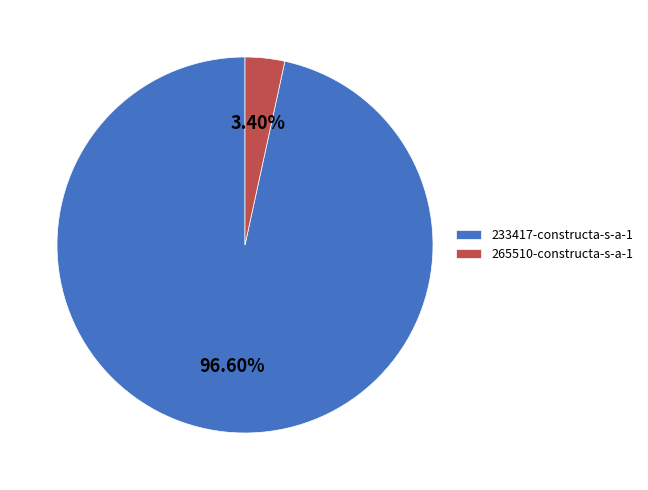

Which category has the biggest portion of the pie?

233417-constructa-s-a-1